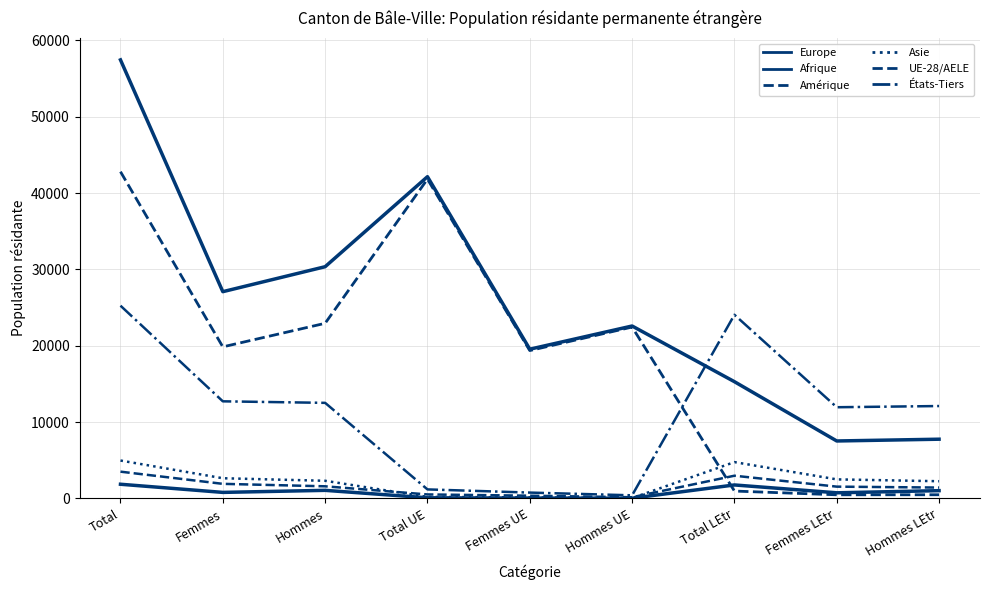

Does the chart display data point markers on the line(s)?

No